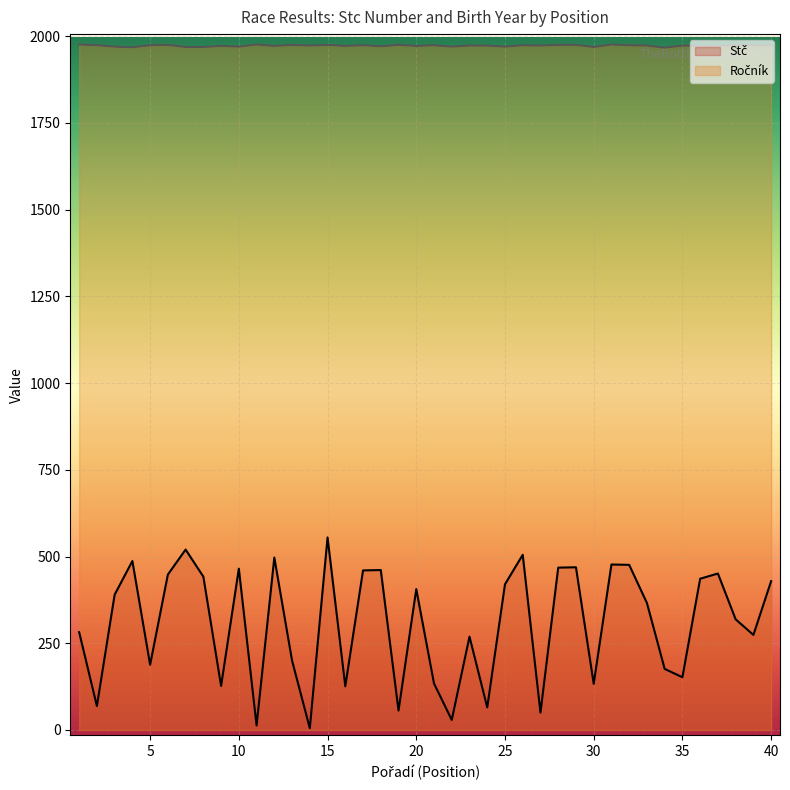

The Rocnik series shows 1974 at 17. True or false?

True